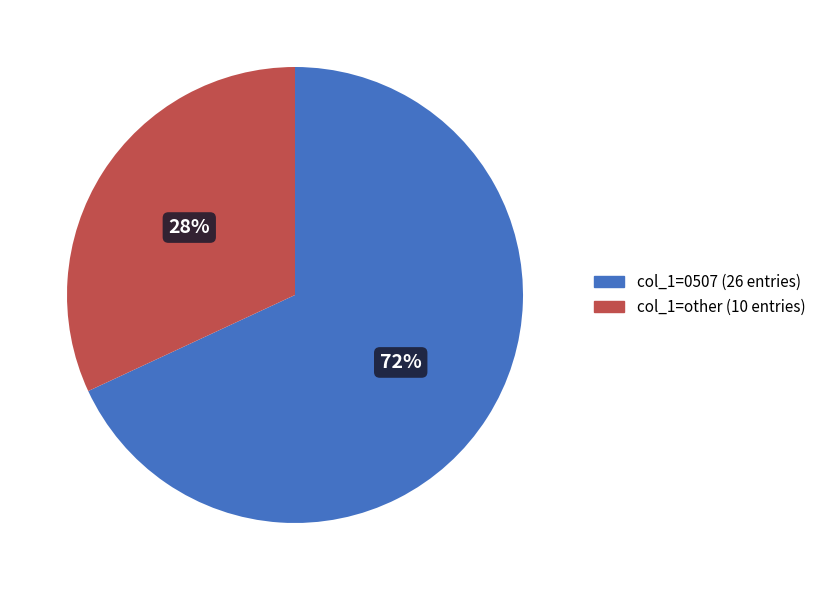

Does 14-Nov-20 represent more than half of the total?

No